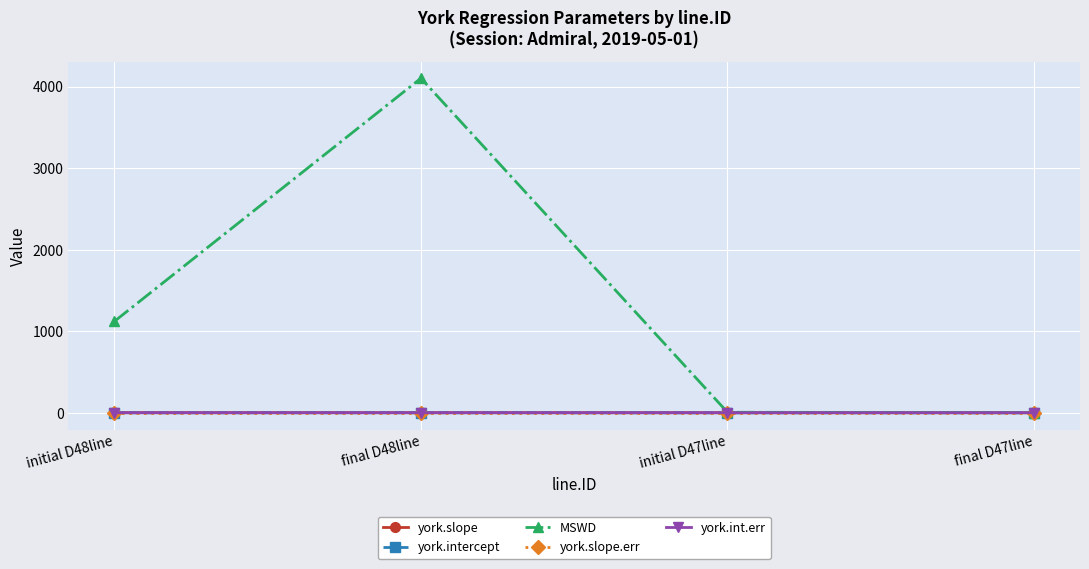

Which series changed the most between initial D48line and initial D47line?

MSWD